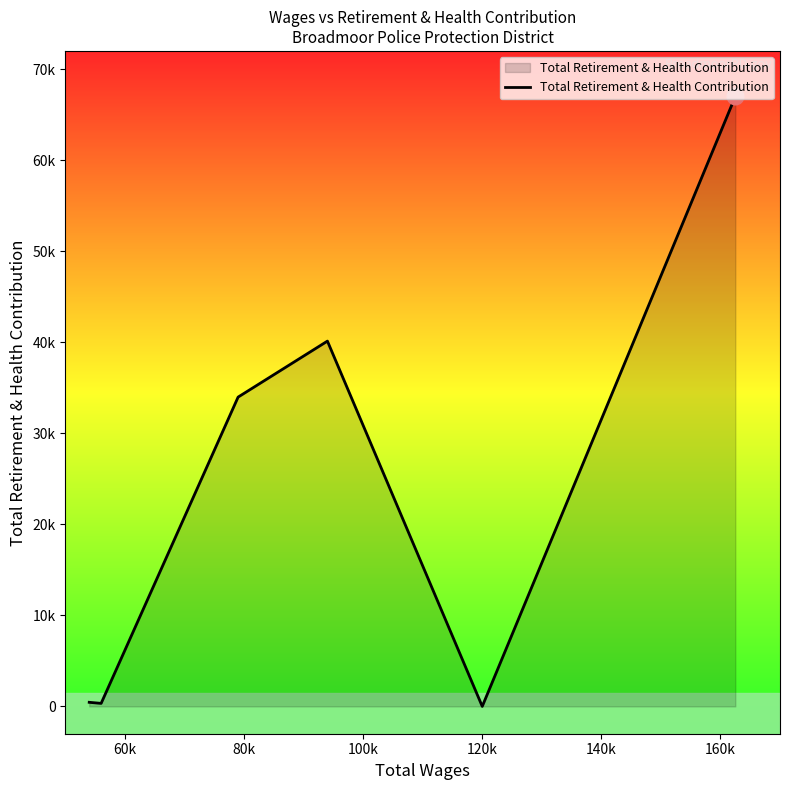

What is the greatest value displayed?

67000